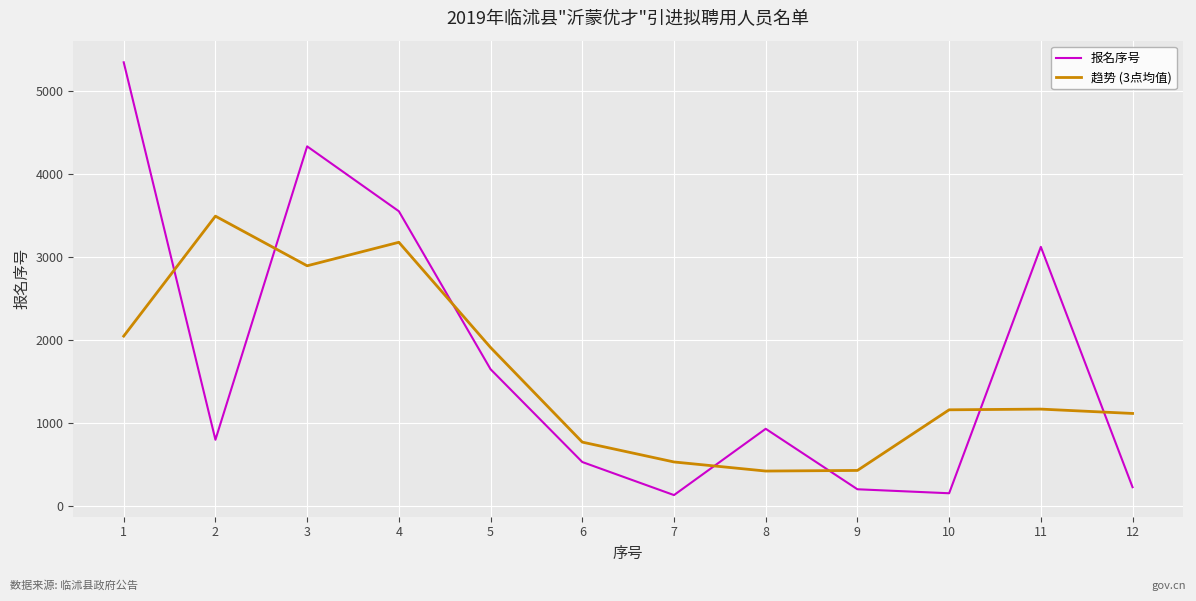

What is the total value across all series at 4?

6730.3